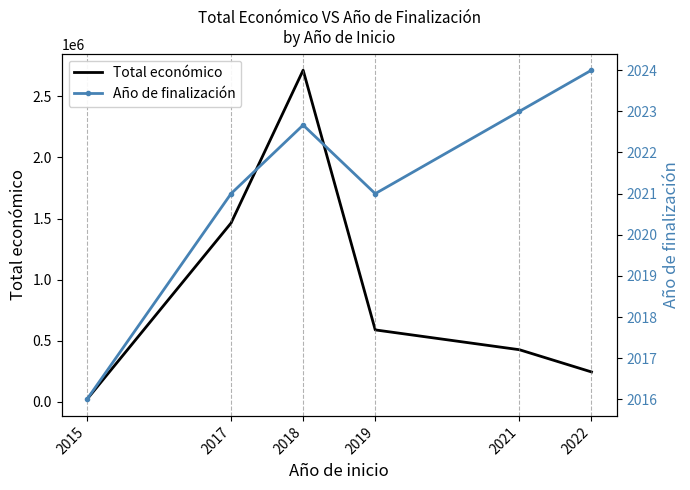

What is the highest value of the Año de finalización series?

2024.0